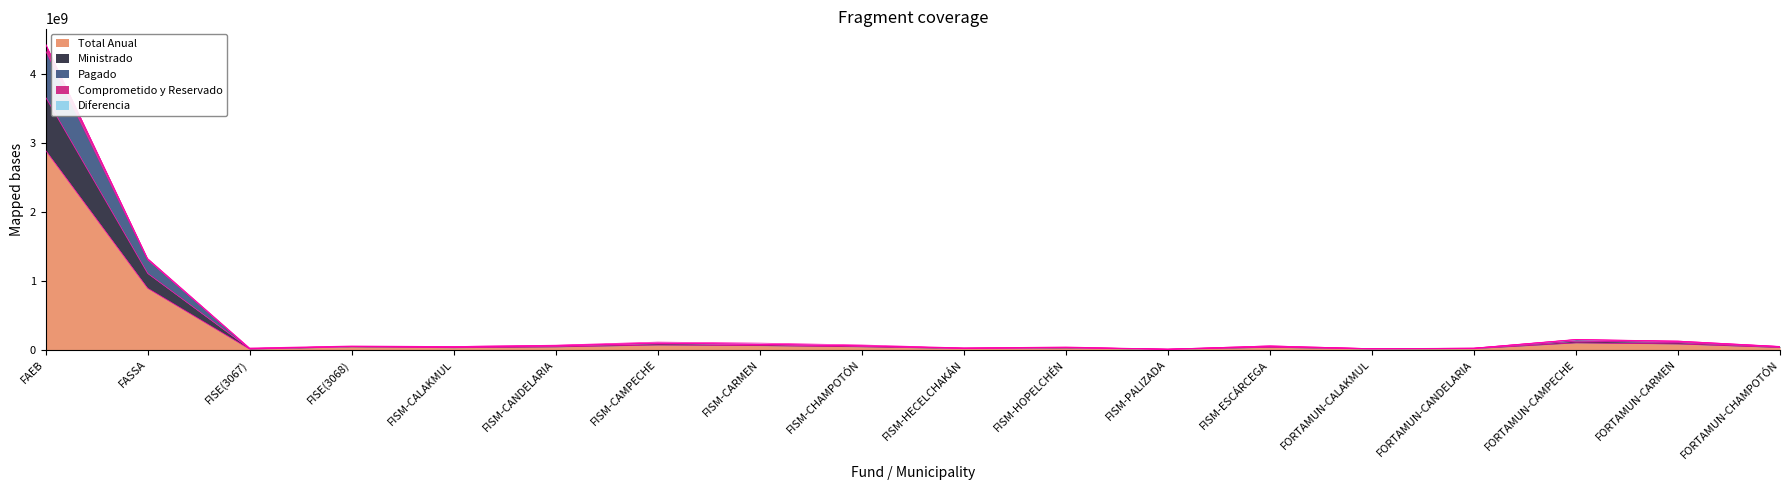

Which label corresponds to the smallest value in the chart?

FISM-PALIZADA